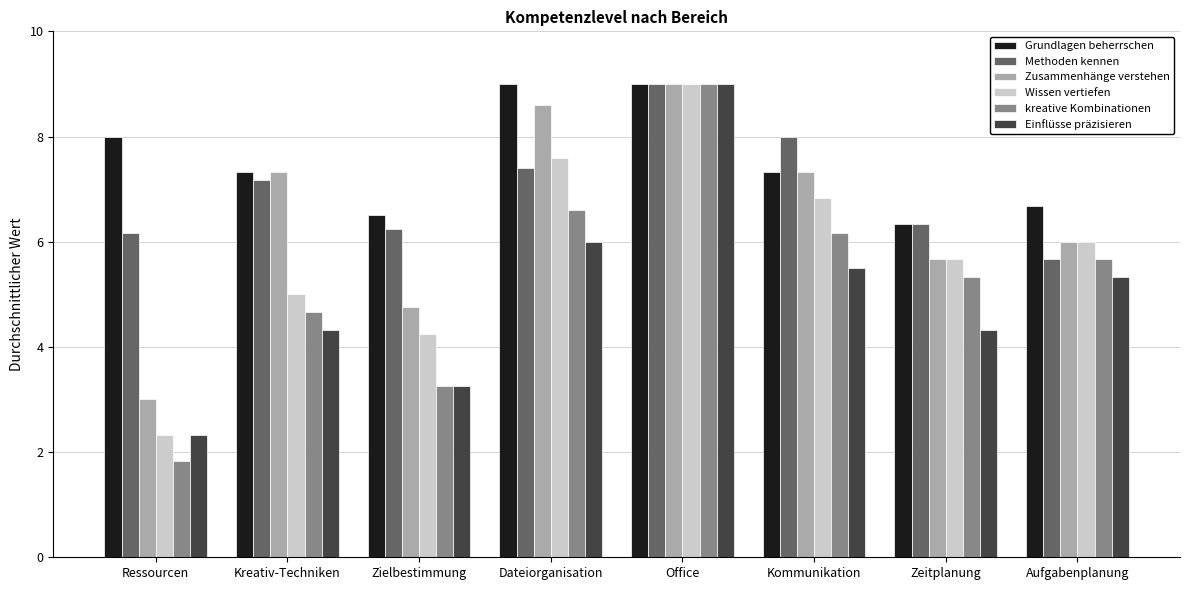

What position from the right is Zielbestimmung?

6